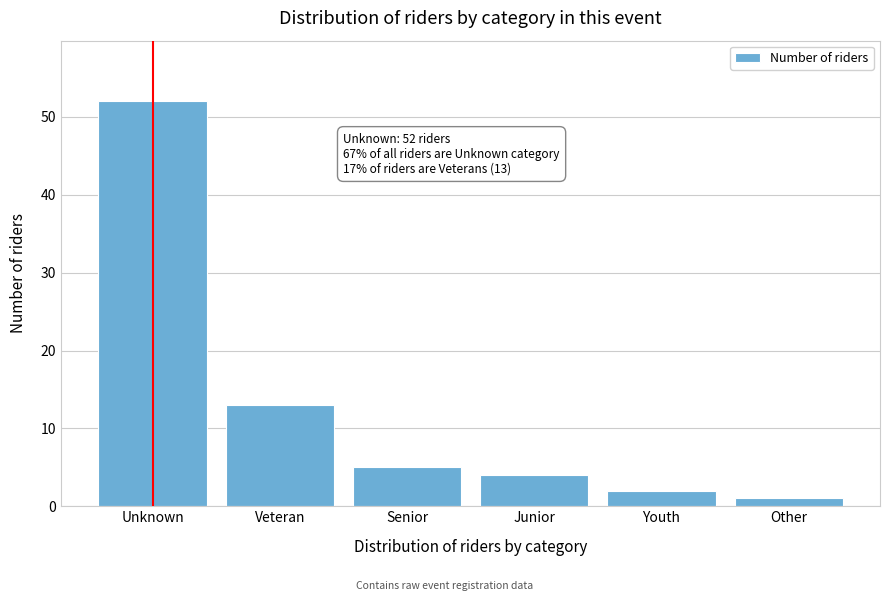

Reading right to left, what are all the values shown in this chart?

1	2	4	5	13	52